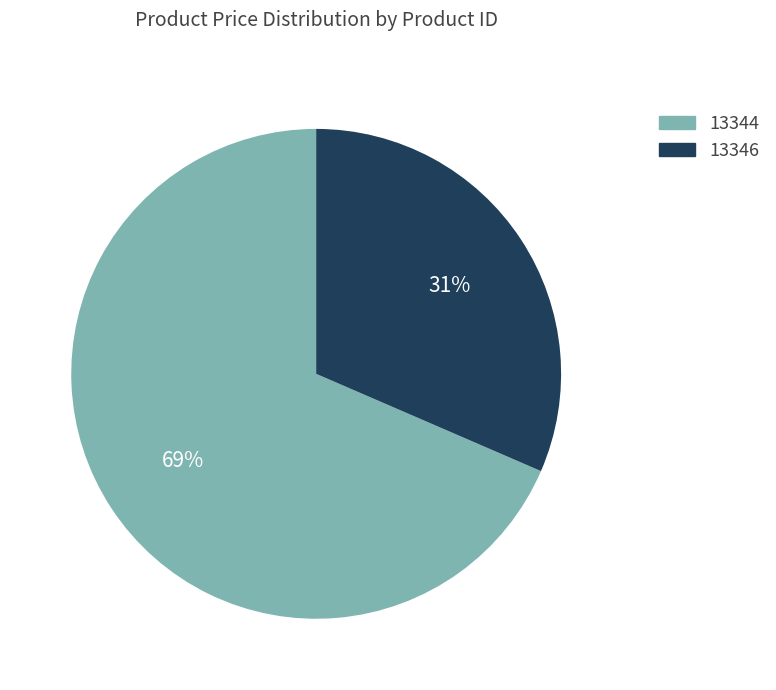

How many segments does this pie chart have?

2